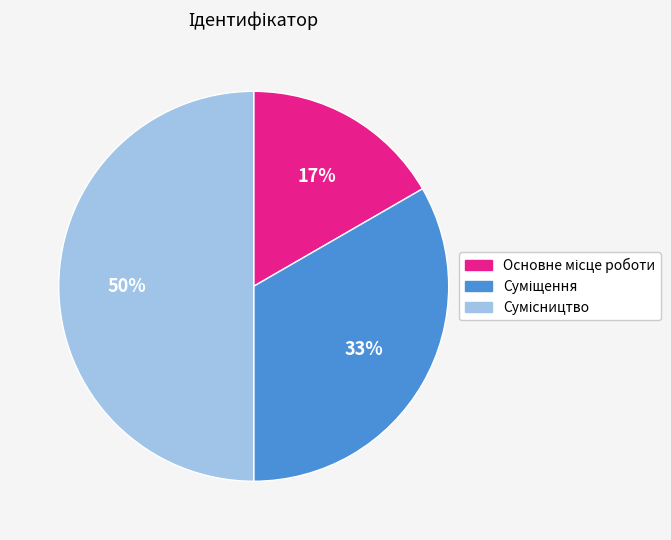

To the nearest percent, what is the average slice percentage?

33%